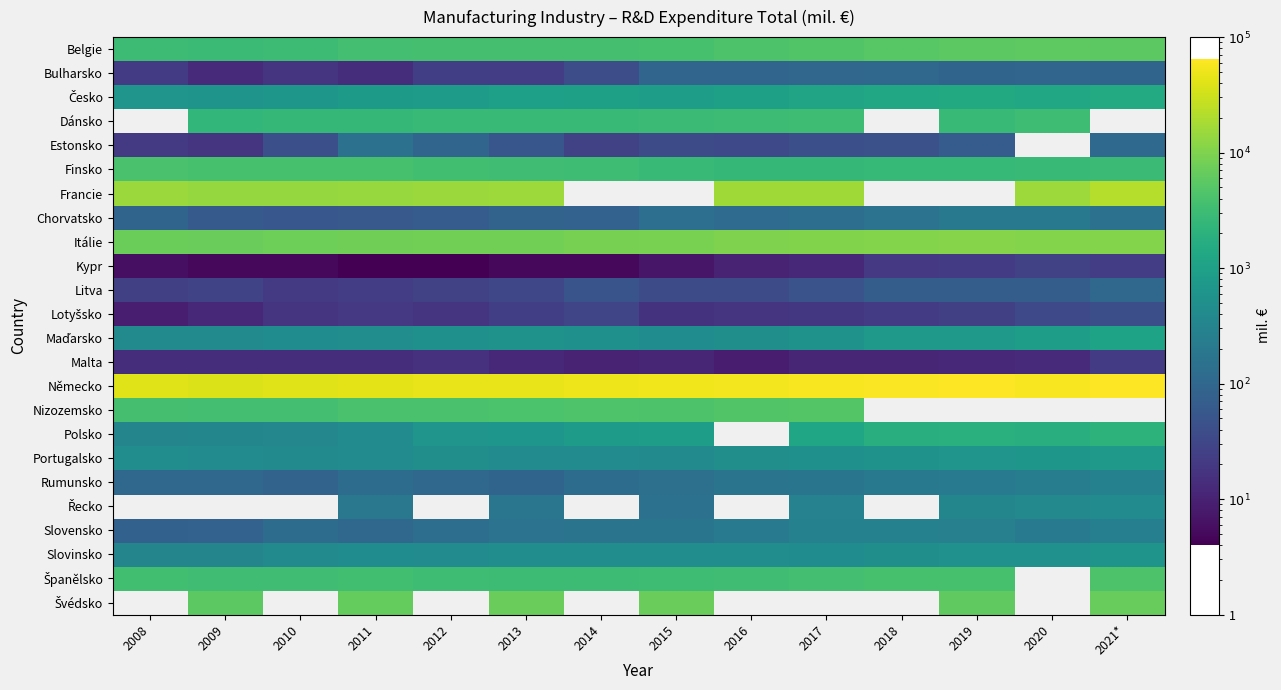

Between 2008 and 2015, which is larger?

2015